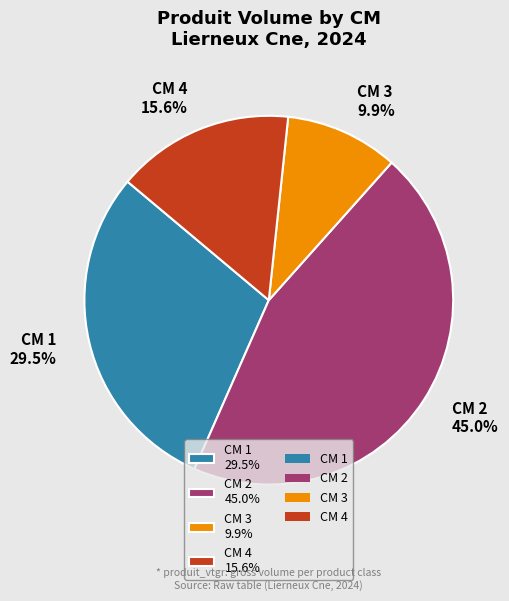

Count the number of slices in the pie.

4